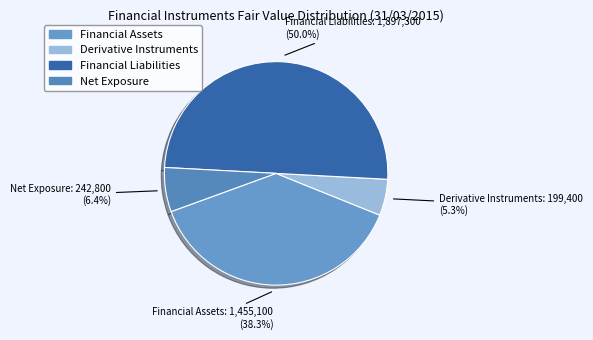

Rank the categories by value from lowest to highest.

Derivative Instruments, Net Exposure, Financial Assets, Financial Liabilities